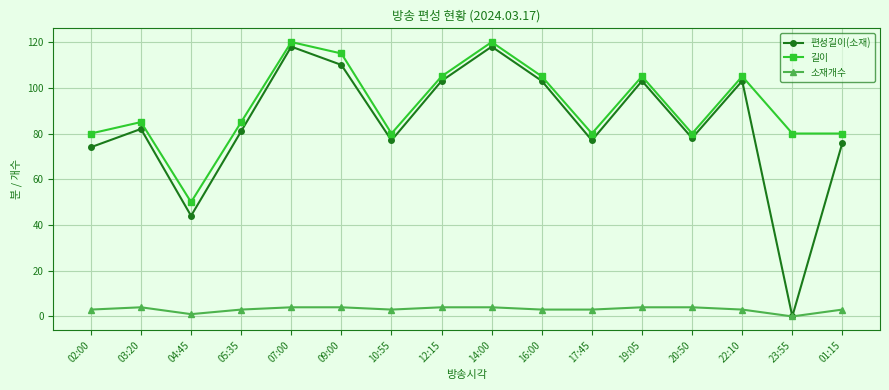

Which series has the largest range (max minus min)?

편성길이(소재)